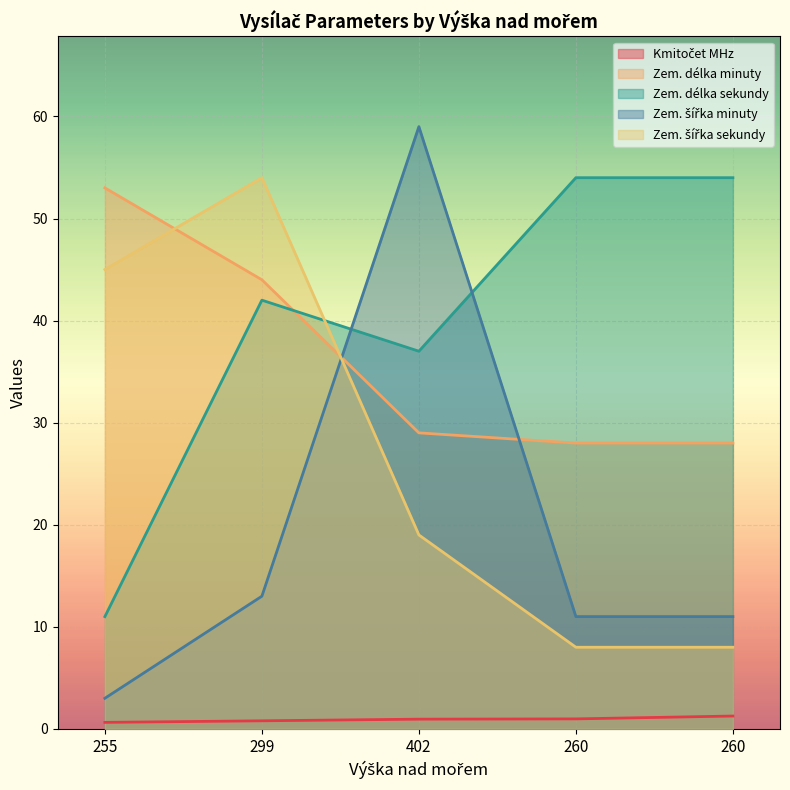

Reading left to right, list all the values displayed in this chart.

Kmitočet MHz: 255=0.6	299=0.8	402=1.0	260=1.0	260=1.3
Zem. délka minuty: 255=53.0	299=44.0	402=29.0	260=28.0	260=28.0
Zem. délka sekundy: 255=11.0	299=42.0	402=37.0	260=54.0	260=54.0
Zem. šířka minuty: 255=3.0	299=13.0	402=59.0	260=11.0	260=11.0
Zem. šířka sekundy: 255=45.0	299=54.0	402=19.0	260=8.0	260=8.0